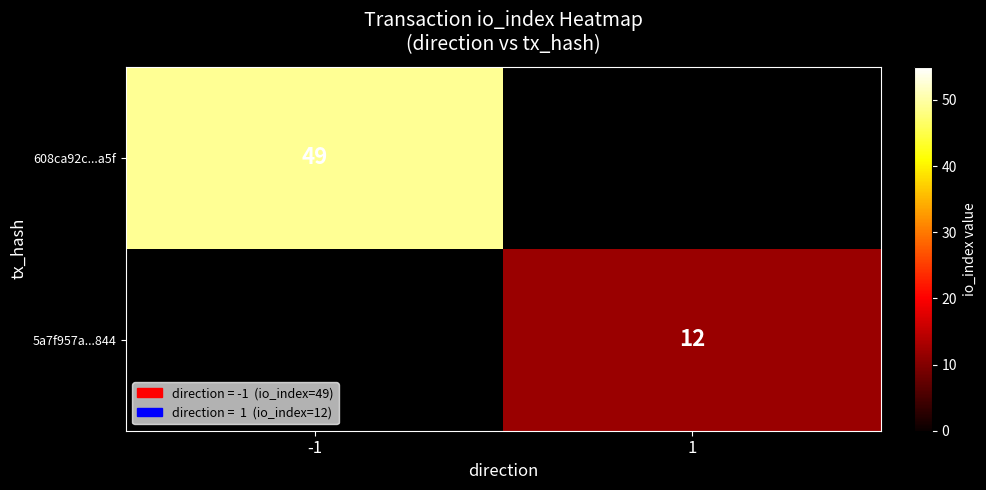

Is the value of 608ca92c...a5f at -1 greater than the value of 5a7f957a...844 at 1?

Yes